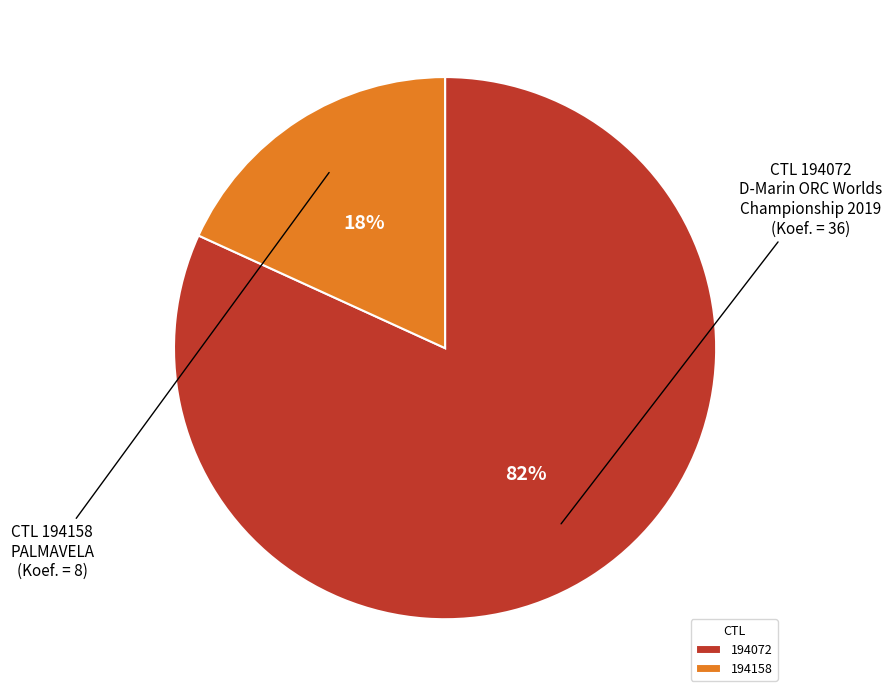

Between 194158 and 194072, which is larger?

194072